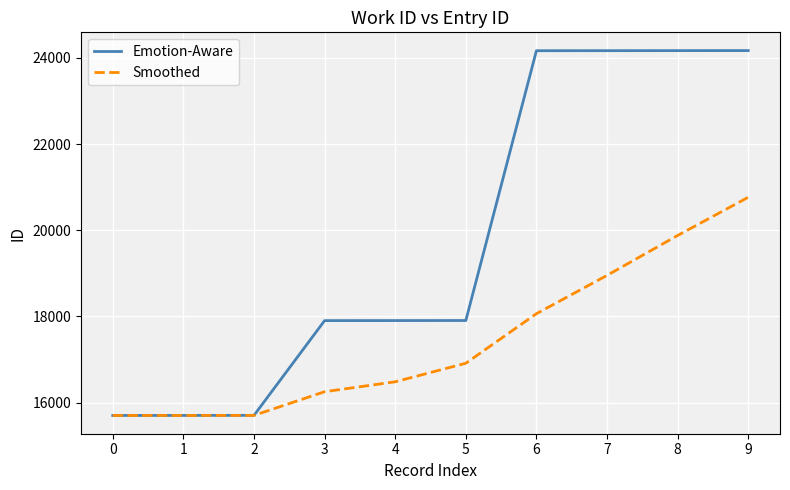

What is the total value across all series at 8?

44051.0